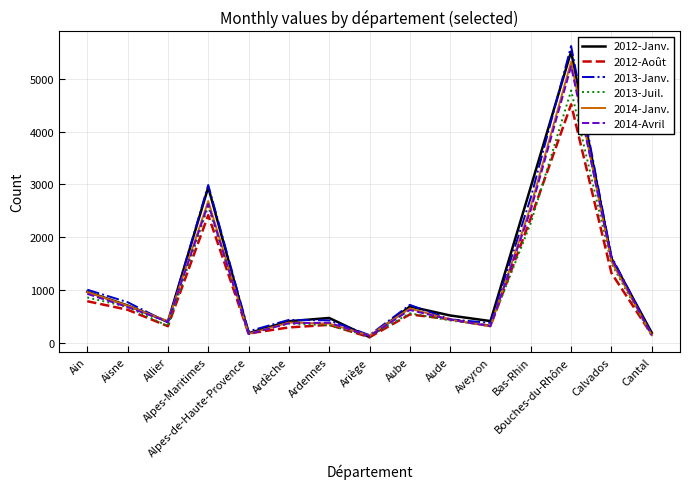

Which series has the largest range (max minus min)?

2013-Janv.